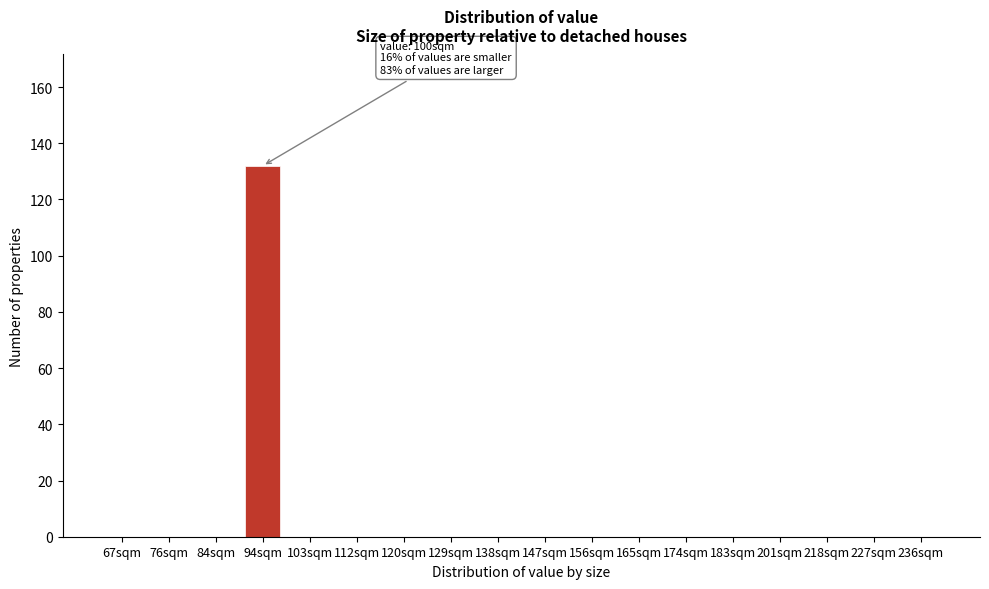

Reading left to right, extract all data points from this chart.

67sqm=0	76sqm=0	84sqm=0	94sqm=132	103sqm=0	112sqm=0	120sqm=0	129sqm=0	138sqm=0	147sqm=0	156sqm=0	165sqm=0	174sqm=0	183sqm=0	201sqm=0	218sqm=0	227sqm=0	236sqm=0